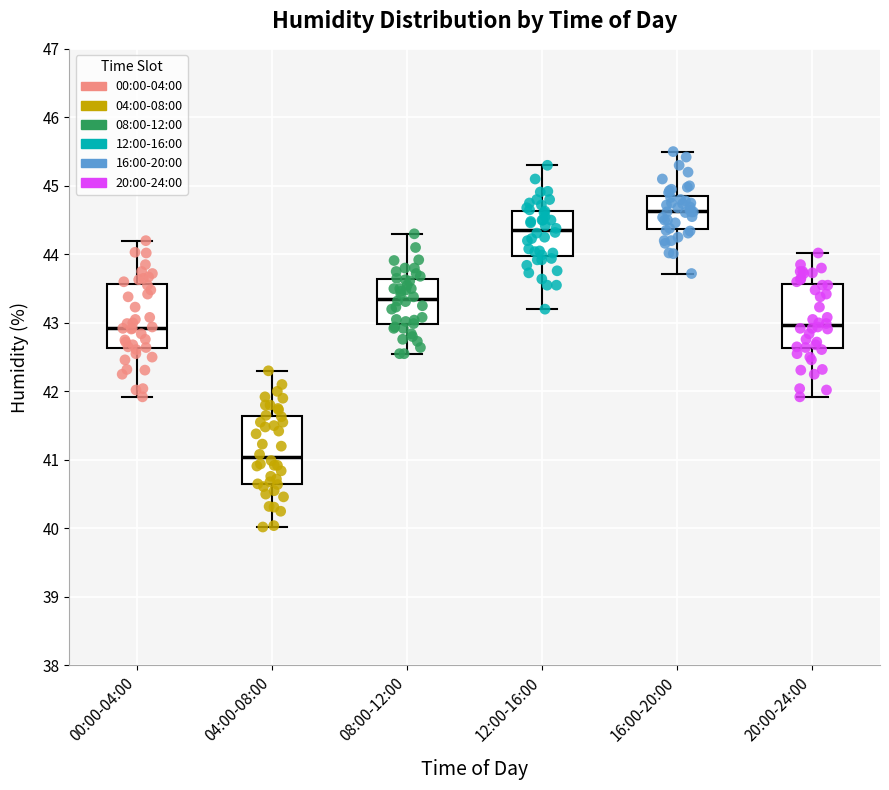

Which box has the highest median line?

16:00-20:00